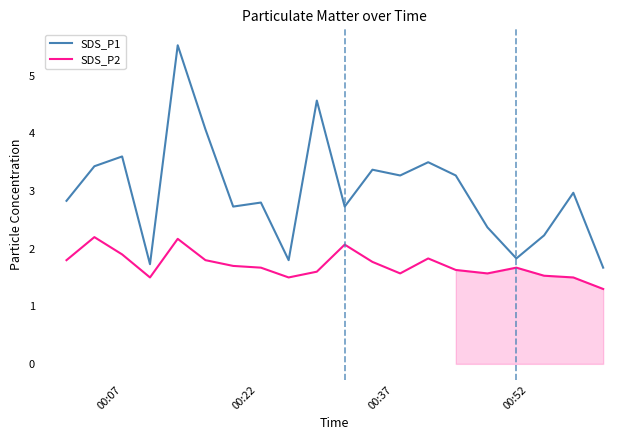

Which series has the largest total across all categories?

SDS_P1